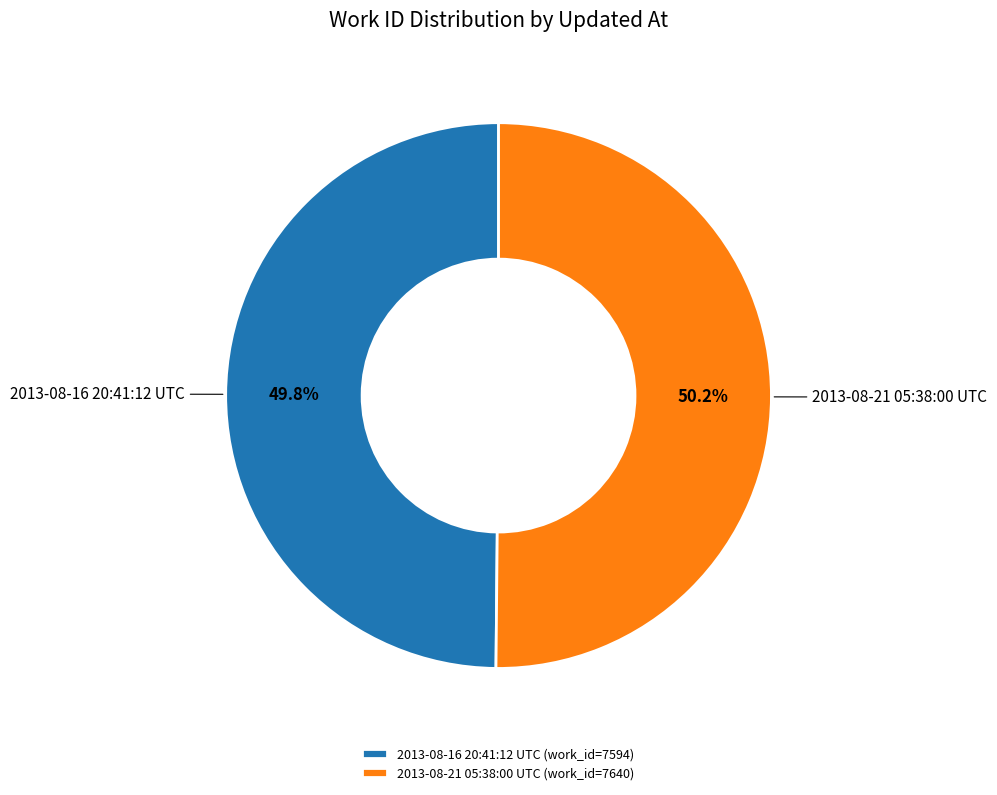

The 2013-08-16 20:41:12 UTC slice represents 50% of the pie. True or false?

True